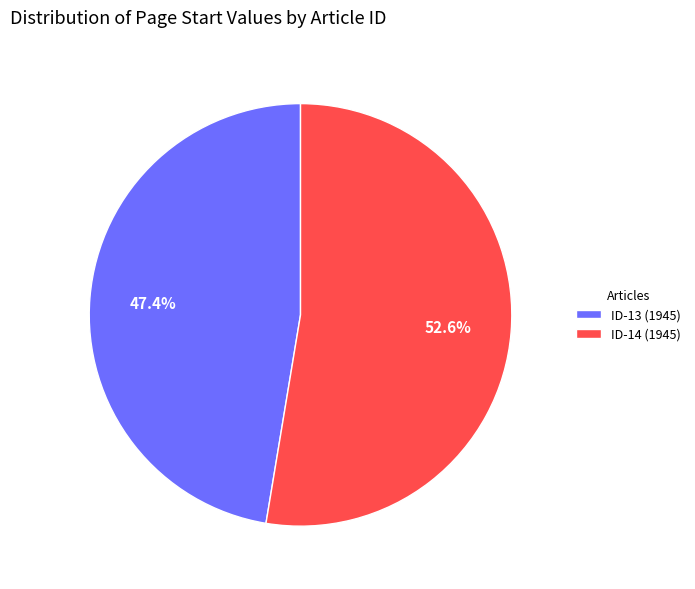

Which category has the smallest portion of the pie?

ID-13 (1945)